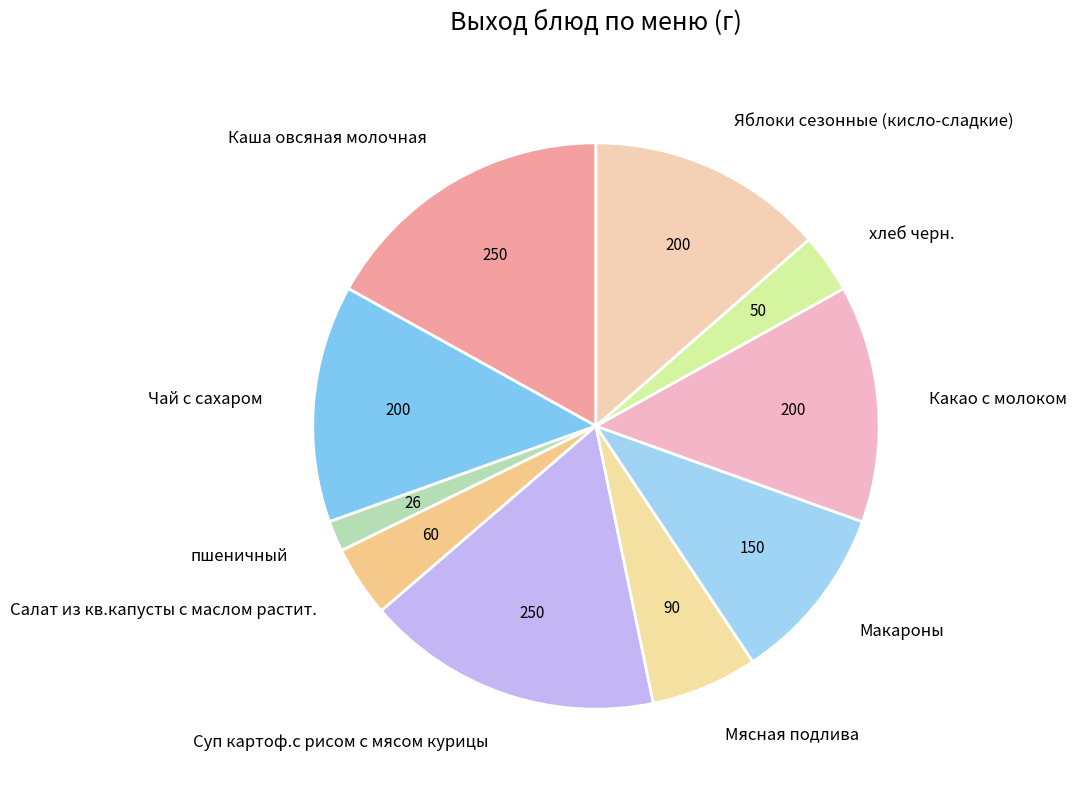

Is the sum of Салат из кв.капусты с маслом растит. and Каша овсяная молочная greater than half?

No